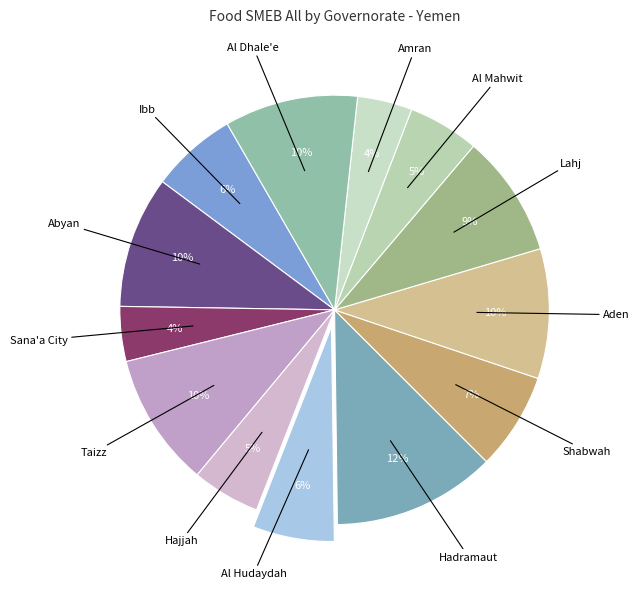

Is there any slice that represents more than half of the pie?

No